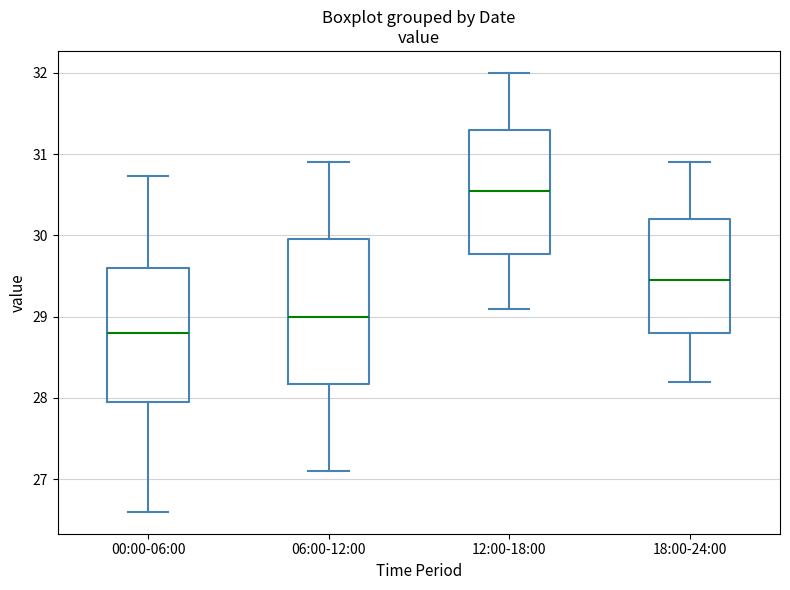

Which box is the tallest, from its lower edge to its upper edge?

06:00-12:00